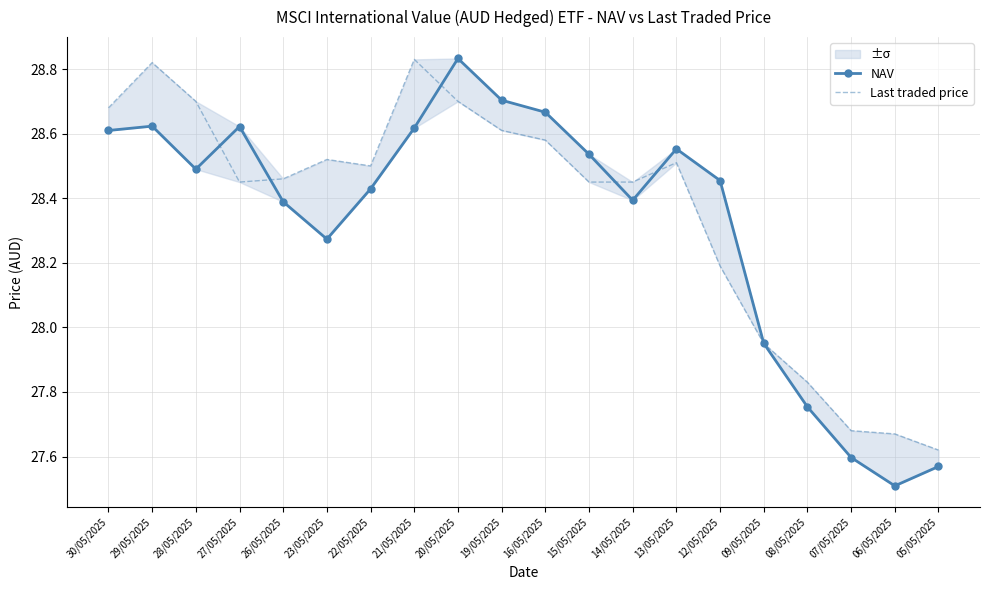

What position from the left is 19/05/2025?

10